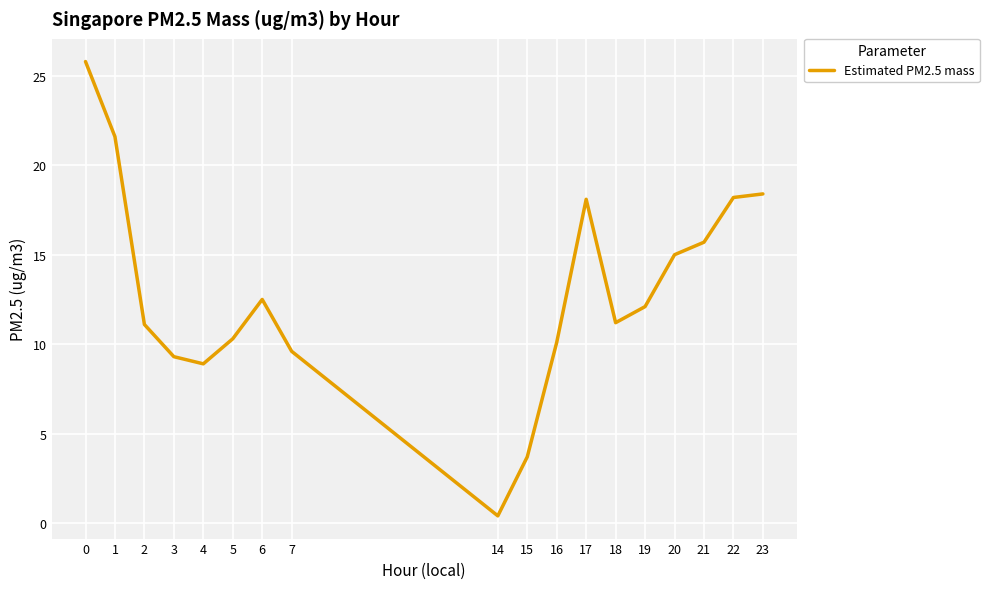

Approximately how many times larger is the value at 2 compared to 4?

1.2